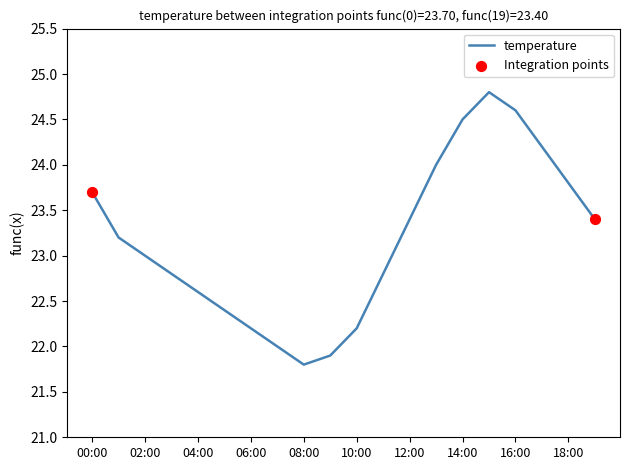

What is the maximum value shown in the chart?

24.8